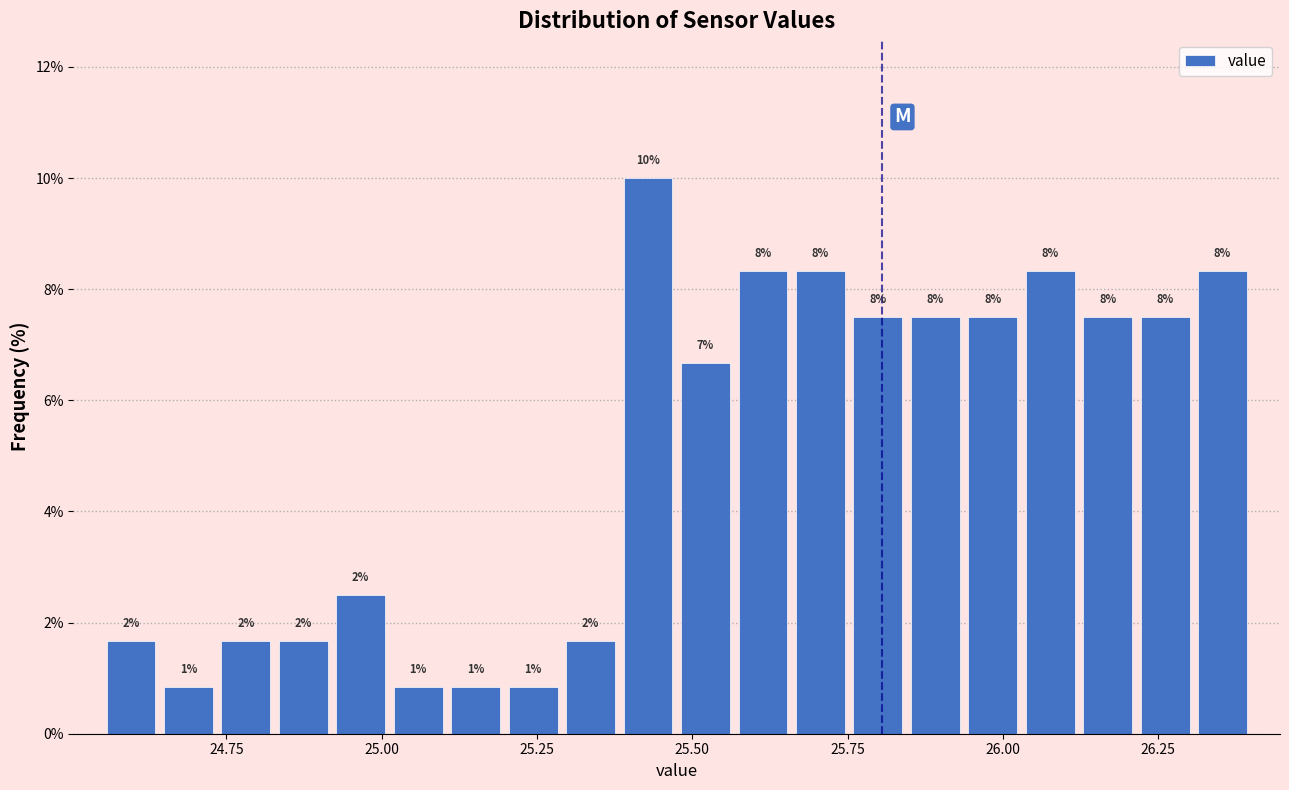

Around what value on the x-axis is the tallest bar? Give the approximate position of its centre, as read against the axis.

25.45